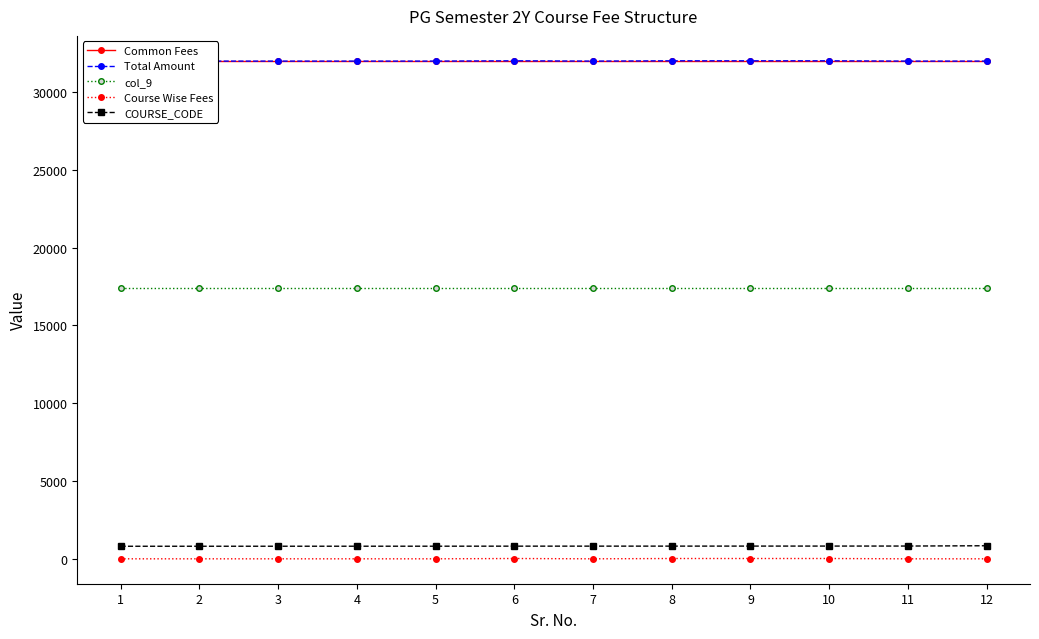

At 2, list the series in order from smallest to largest.

Course Wise Fees, COURSE_CODE, col_9, Common Fees, Total Amount